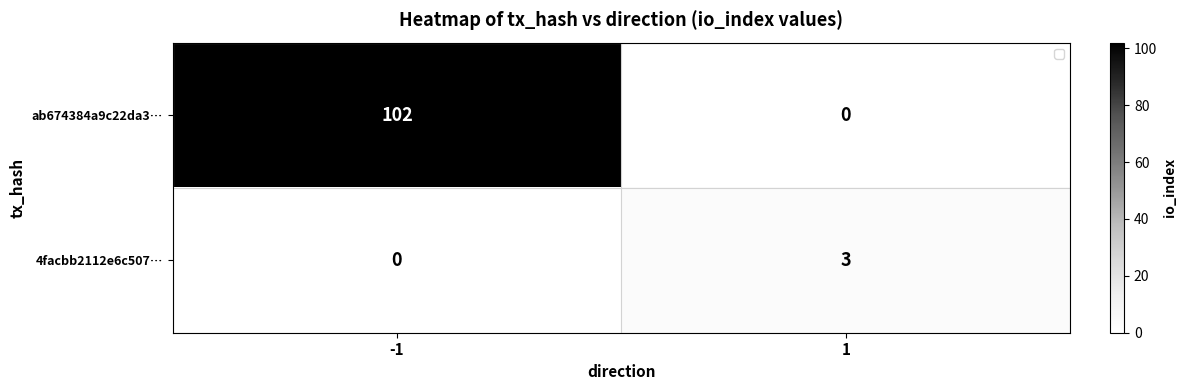

The 4facbb2112e6c507… series shows 3 at 1. True or false?

True